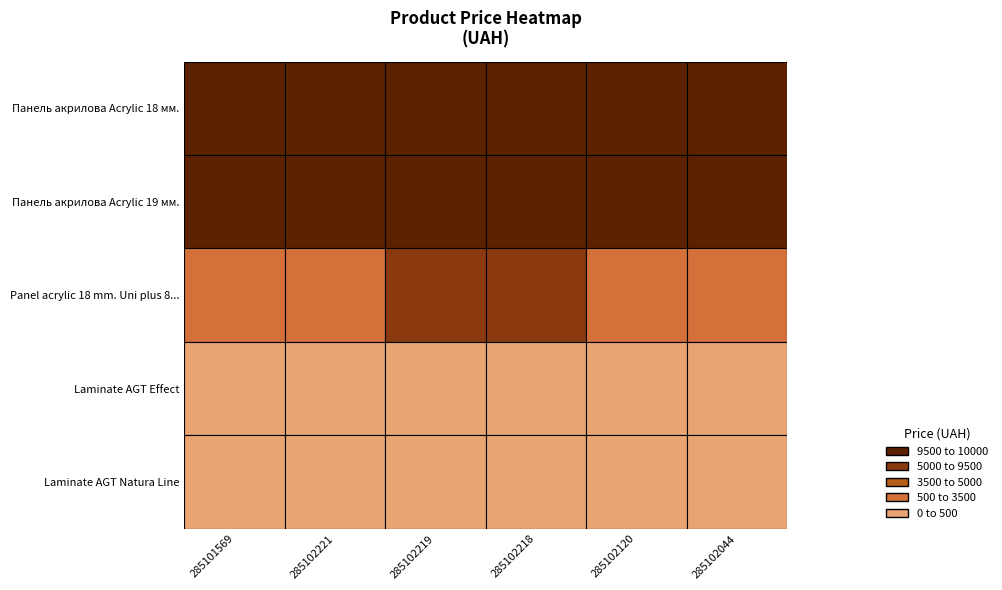

What is the average value of the Панель акрилова  Acrylic 18 мм. Уні плюс series?

9764.4